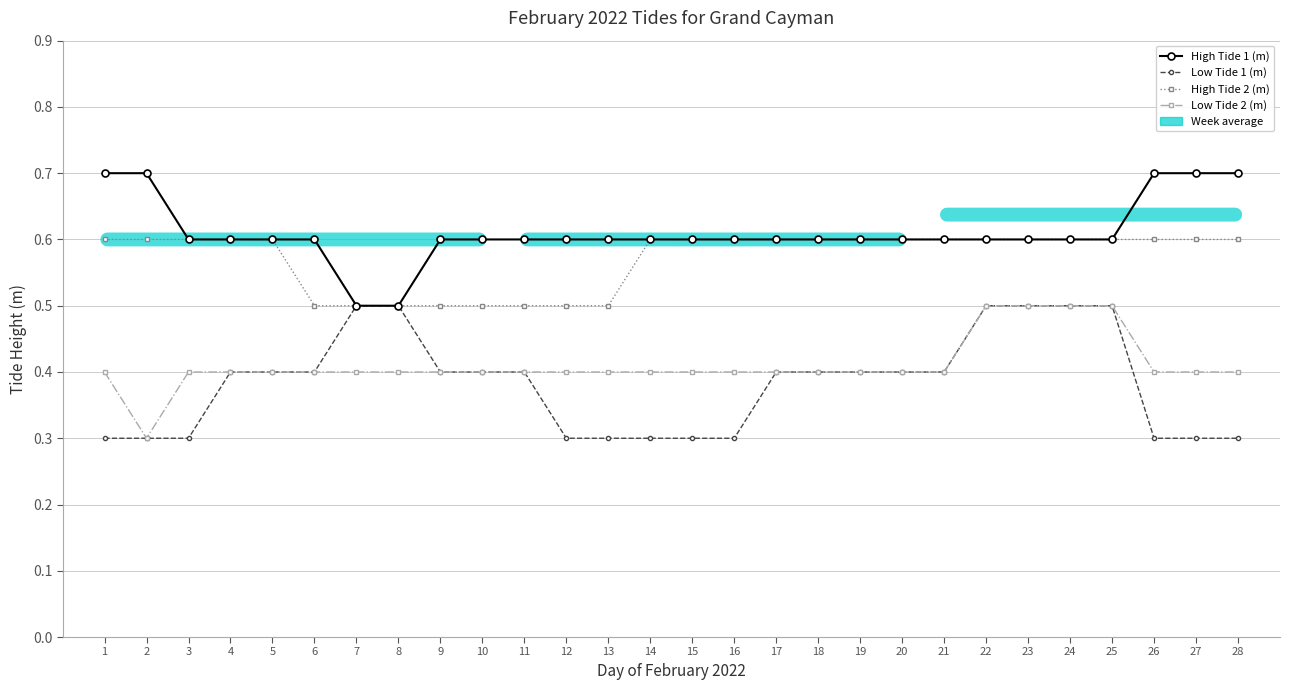

True or false: Low Tide 2 (m) and High Tide 2 (m) cross at least once.

False